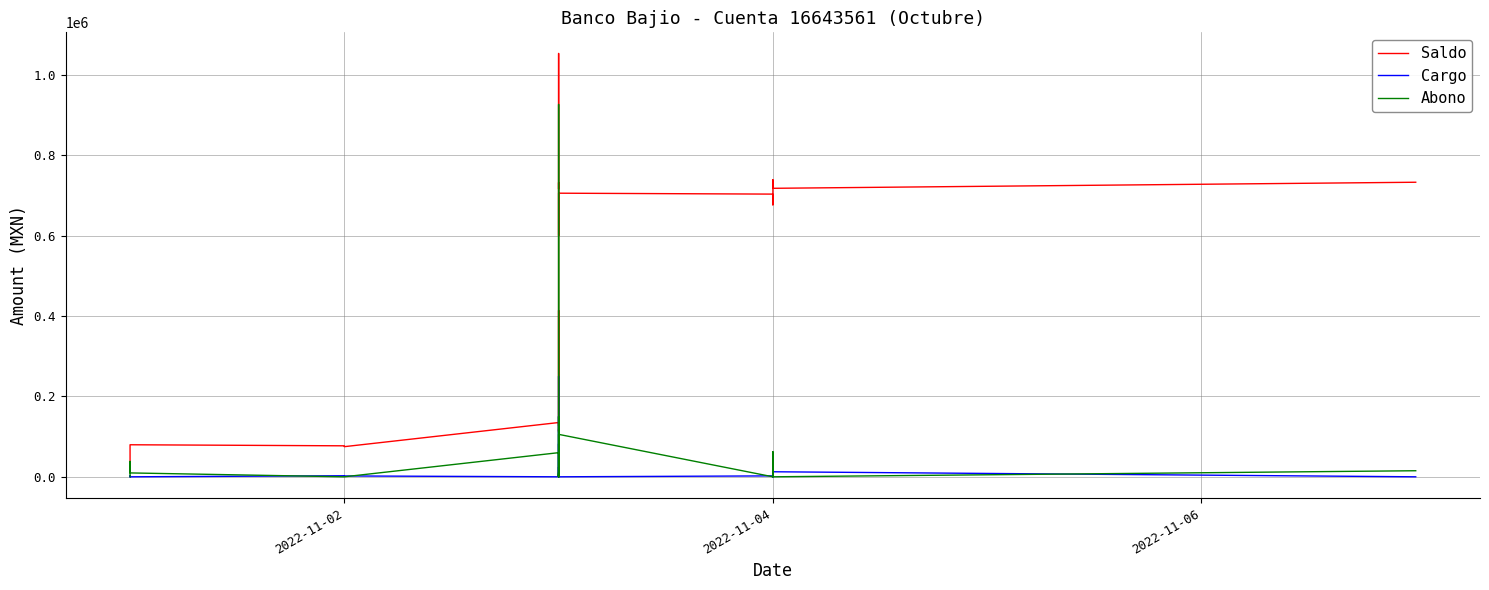

At how many categories does at least one series exceed 643523?

19